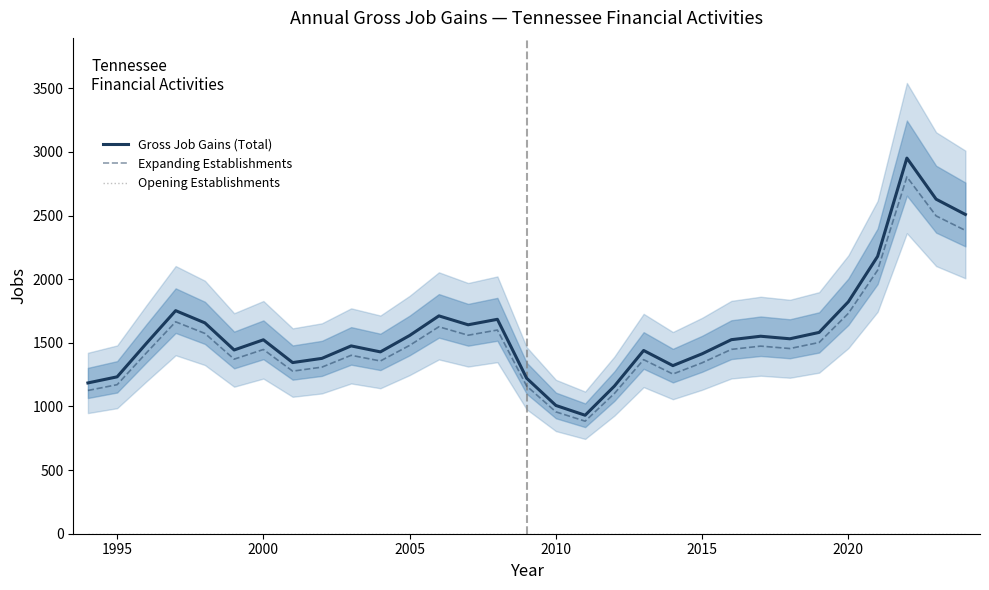

True or false: Expanding Establishments has a value of 1171.3 at 1995.

True